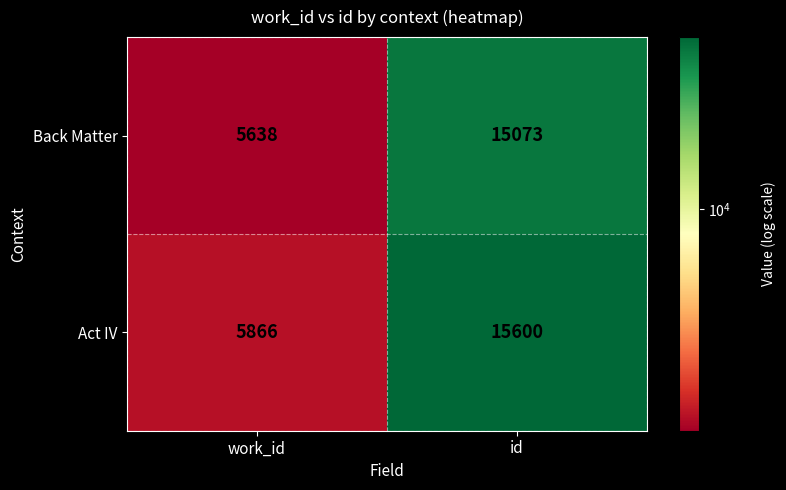

What is the sum of all Back Matter values?

20711